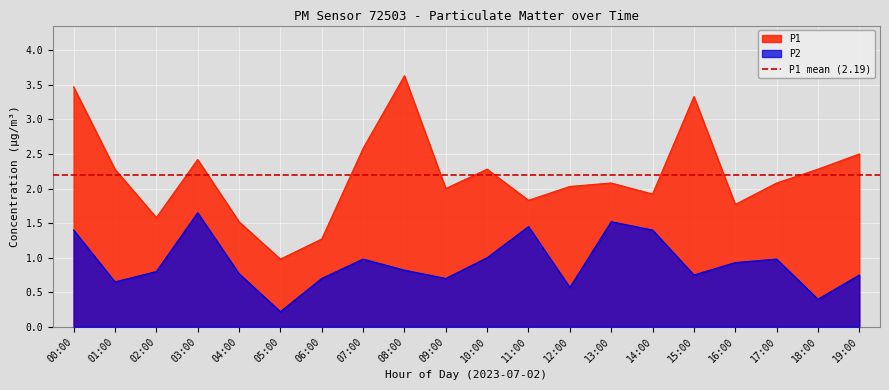

How many interior local valleys does the P1 series have?

6